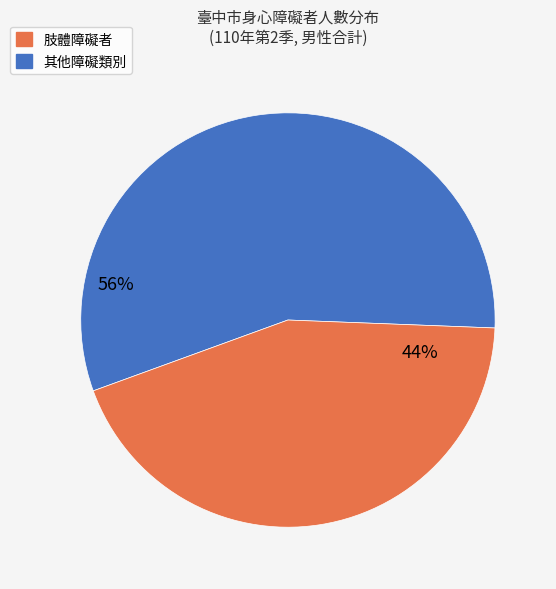

Is there any slice that represents more than half of the pie?

Yes